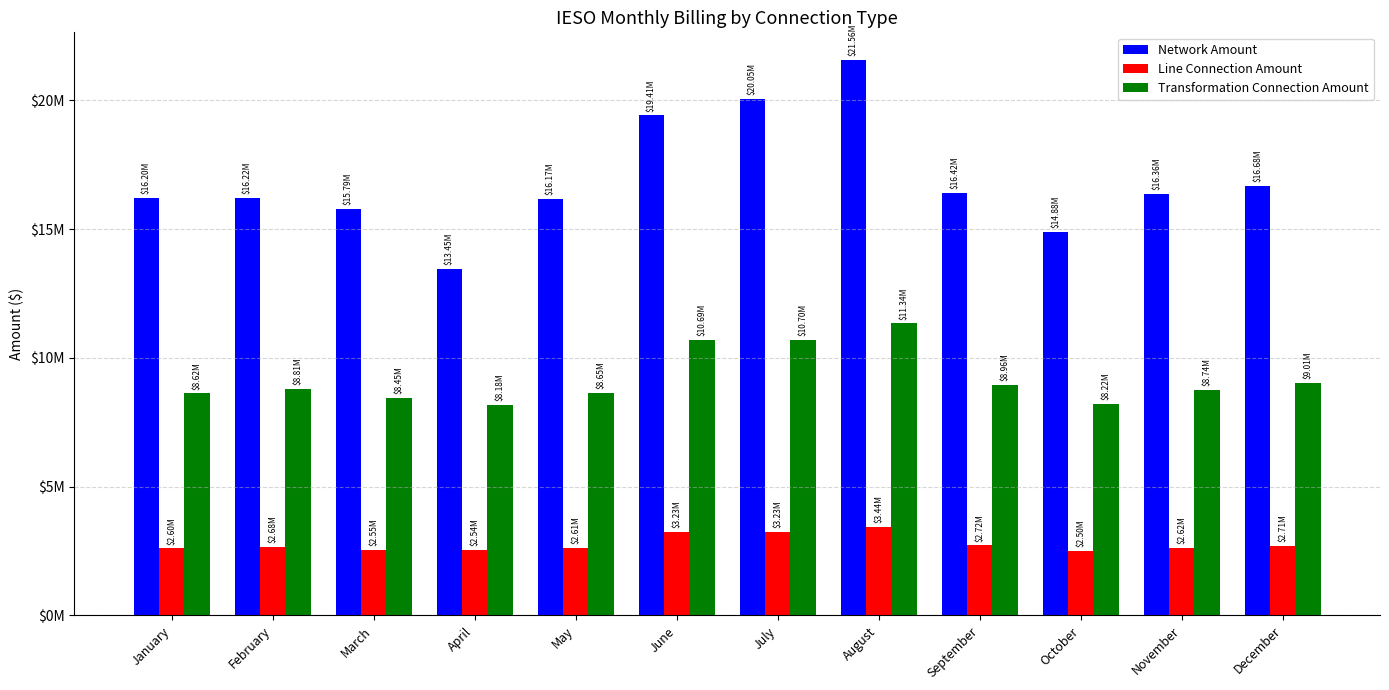

List the labels in order of Line Connection Amount value, largest first.

August, July, June, September, December, February, November, May, January, March, April, October